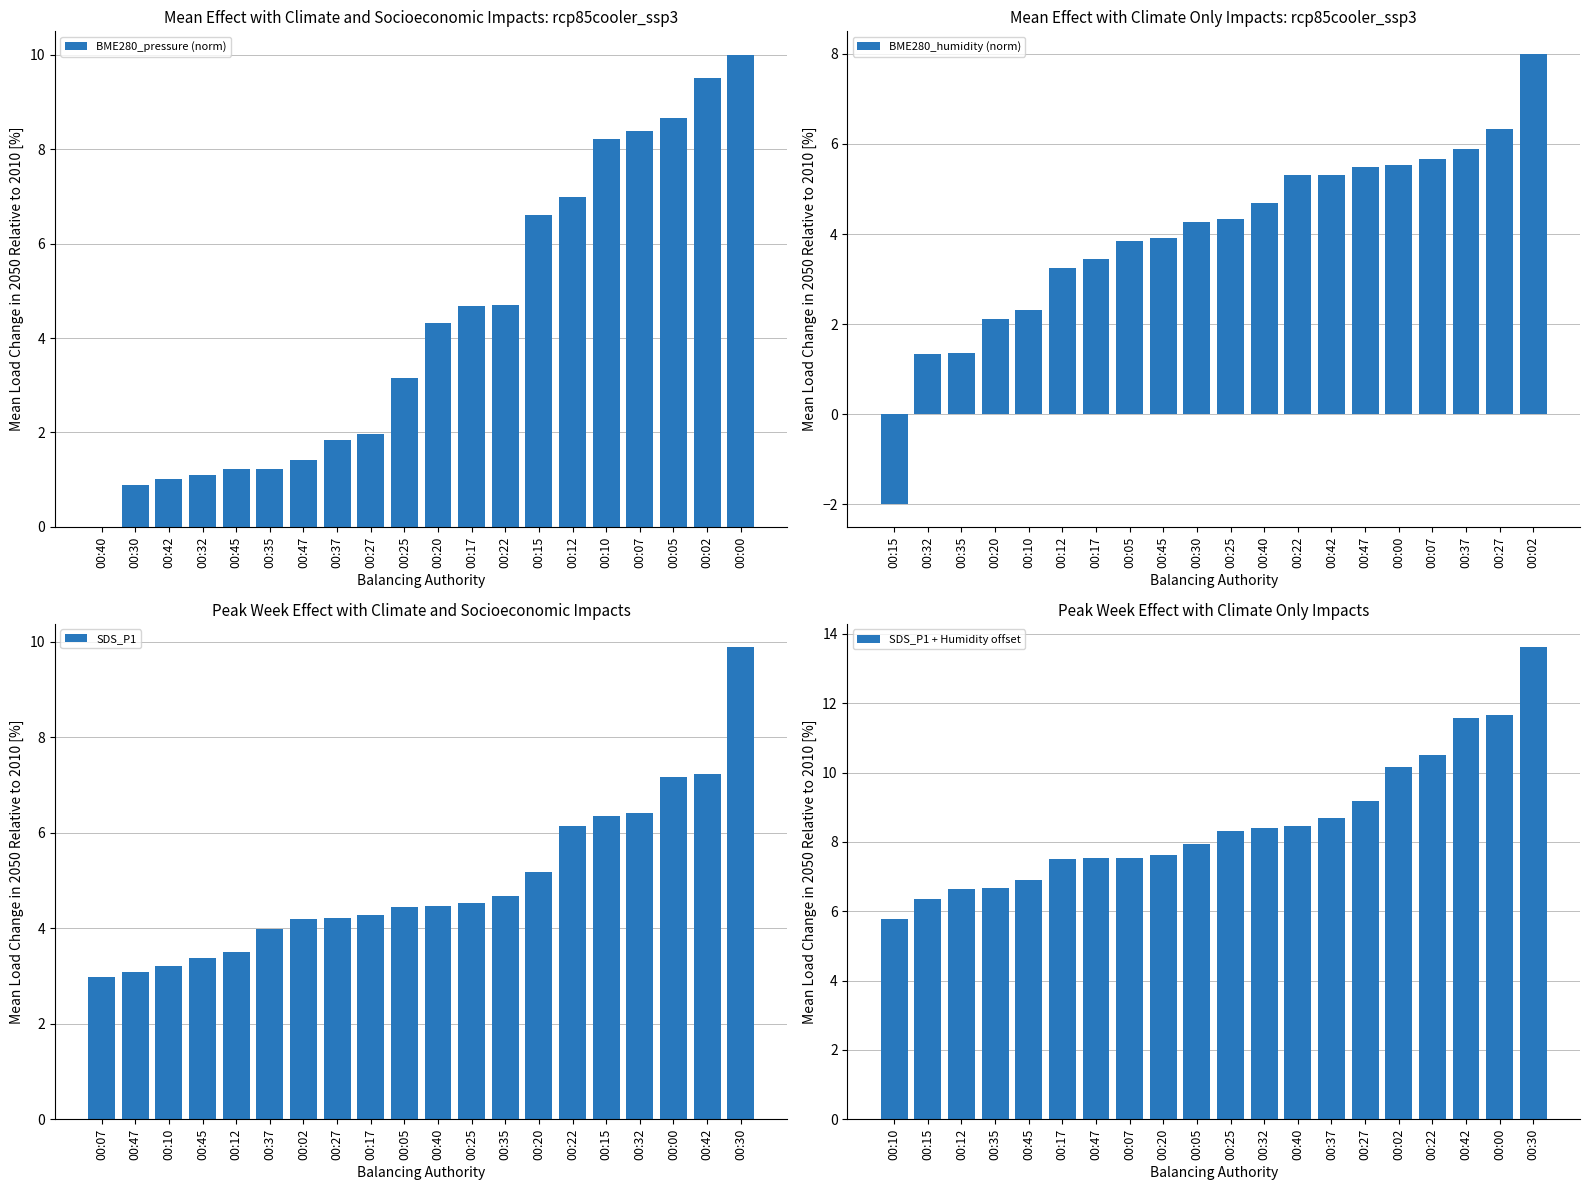

Rank the series by their maximum value, from lowest to highest.

BME280_humidity (norm), SDS_P1, BME280_pressure (norm), SDS_P1 + Humidity offset